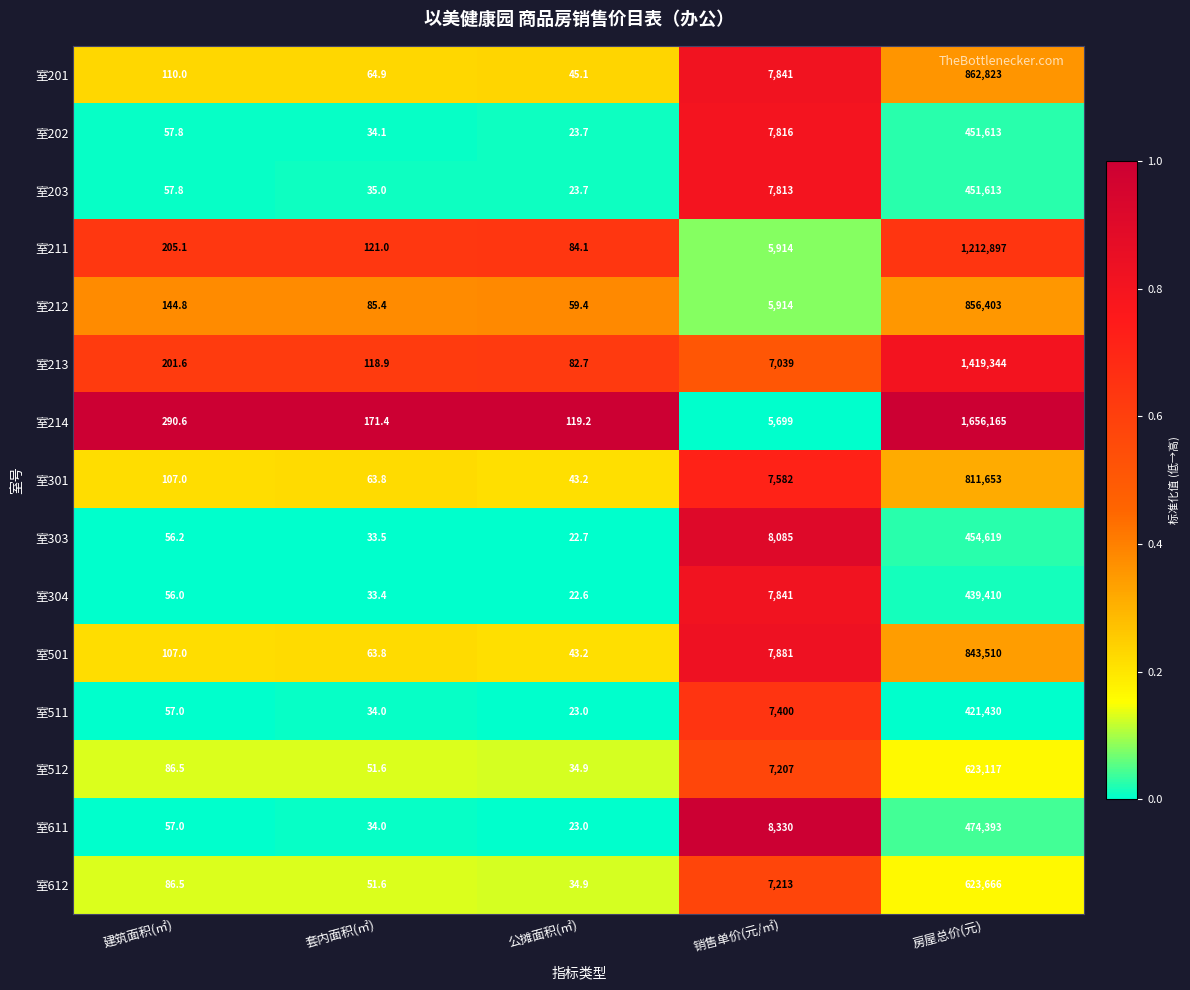

How many categories are shown in the chart?

5